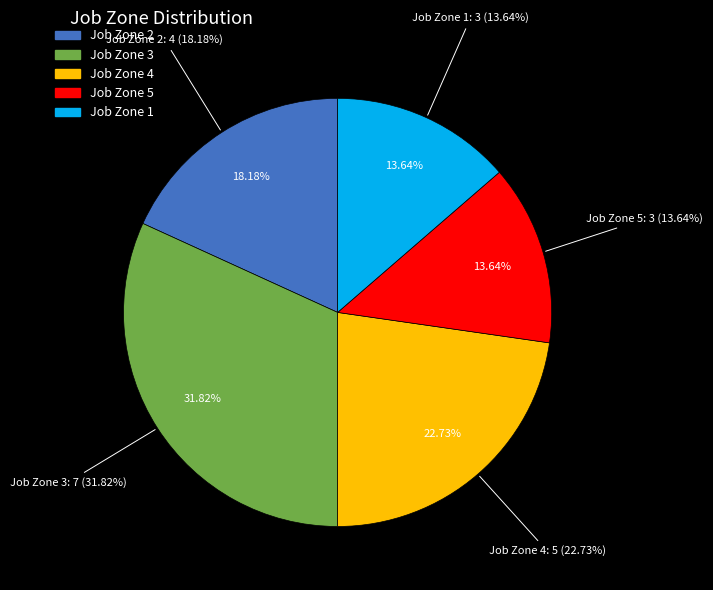

To the nearest percent, what is the average slice percentage?

20%